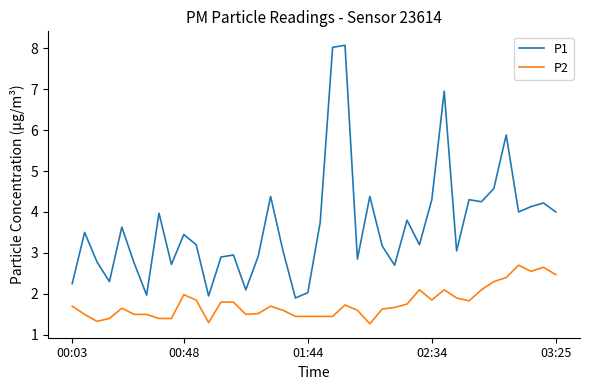

True or false: P2 and P1 cross at least once.

False